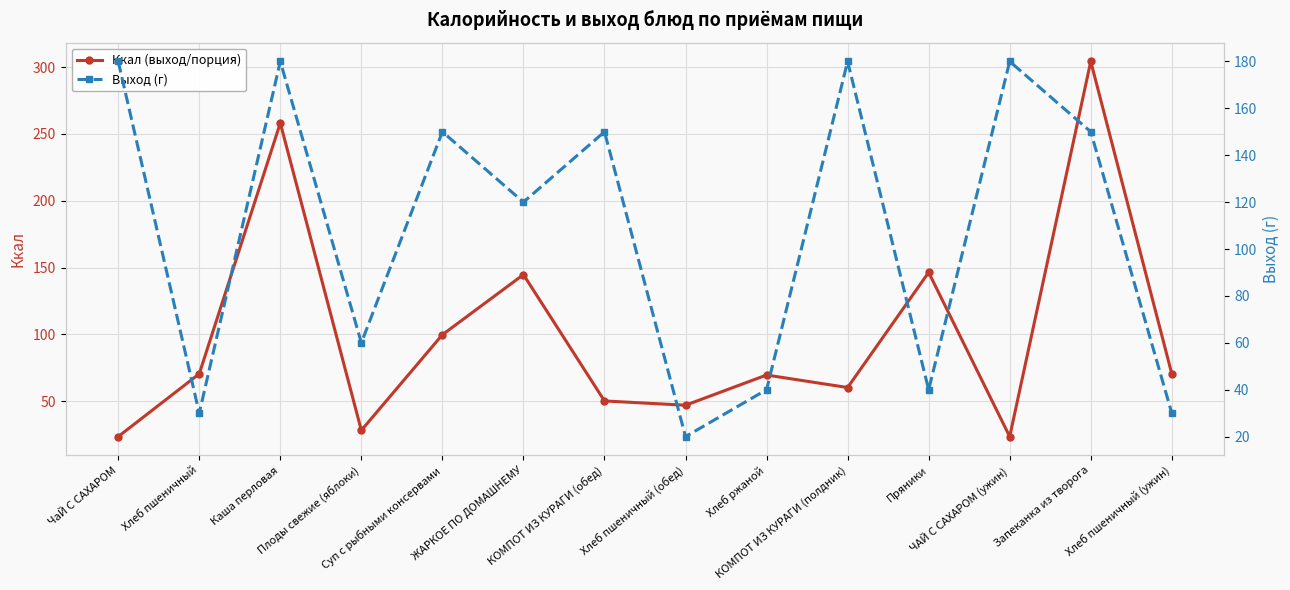

Which series has the largest range (max minus min)?

Ккал (выход/порция)